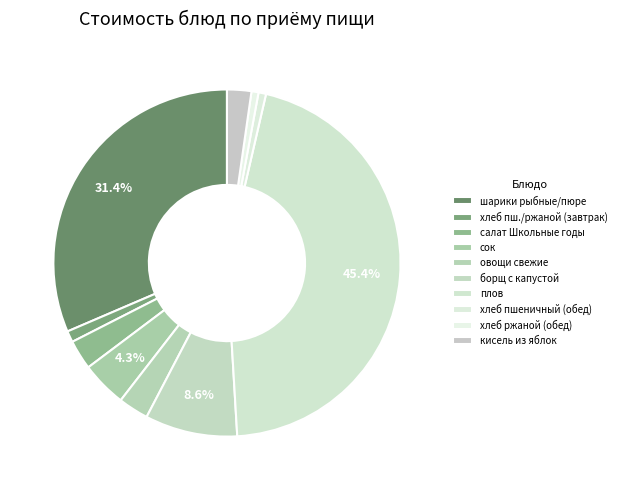

To the nearest percent, what portion does сок represent?

4%